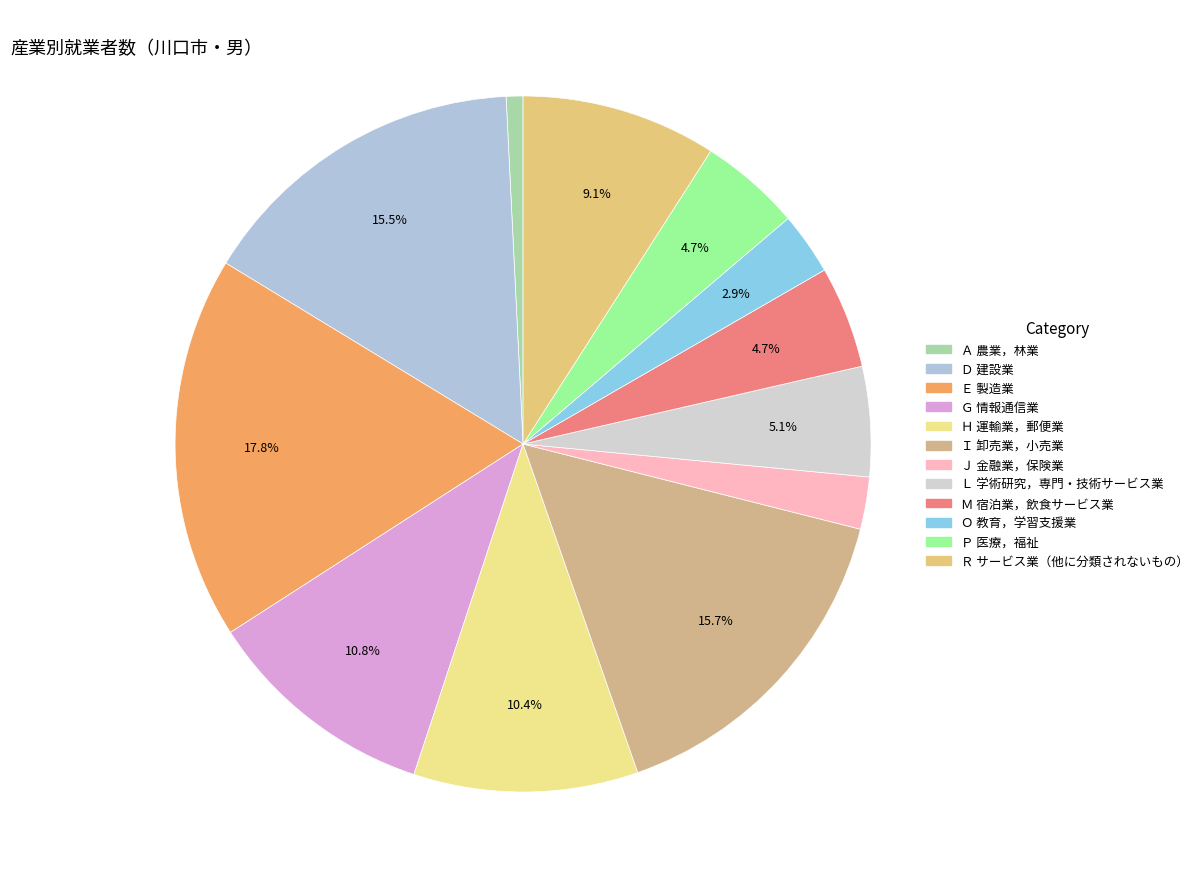

To the nearest percent, what percentage of the pie is Ｉ 卸売業，小売業?

16%